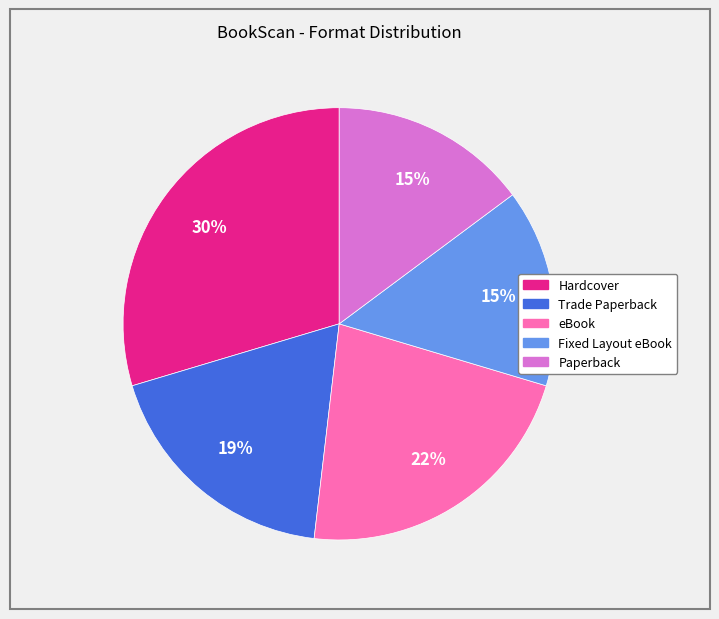

Is the sum of eBook and Trade Paperback greater than half?

No